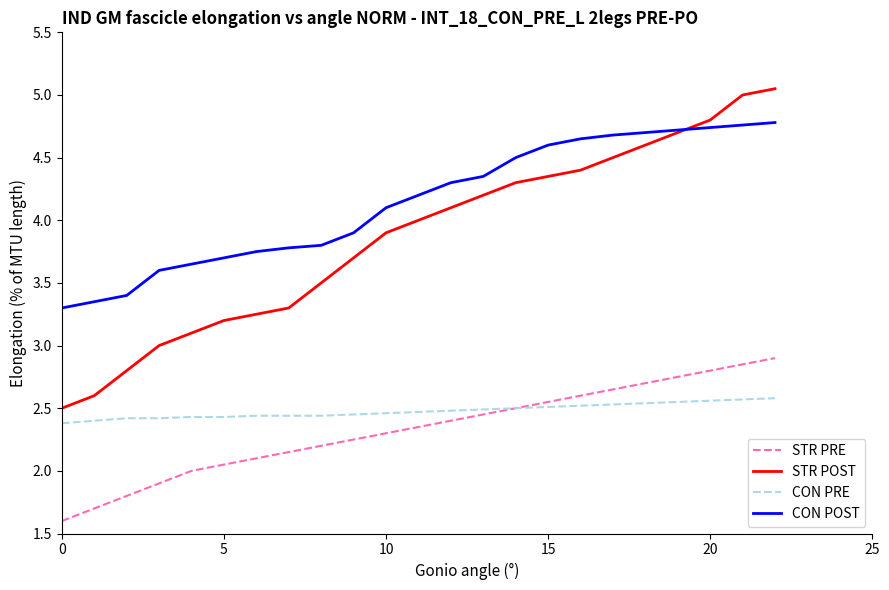

True or false: CON PRE and CON POST intersect in this chart.

False